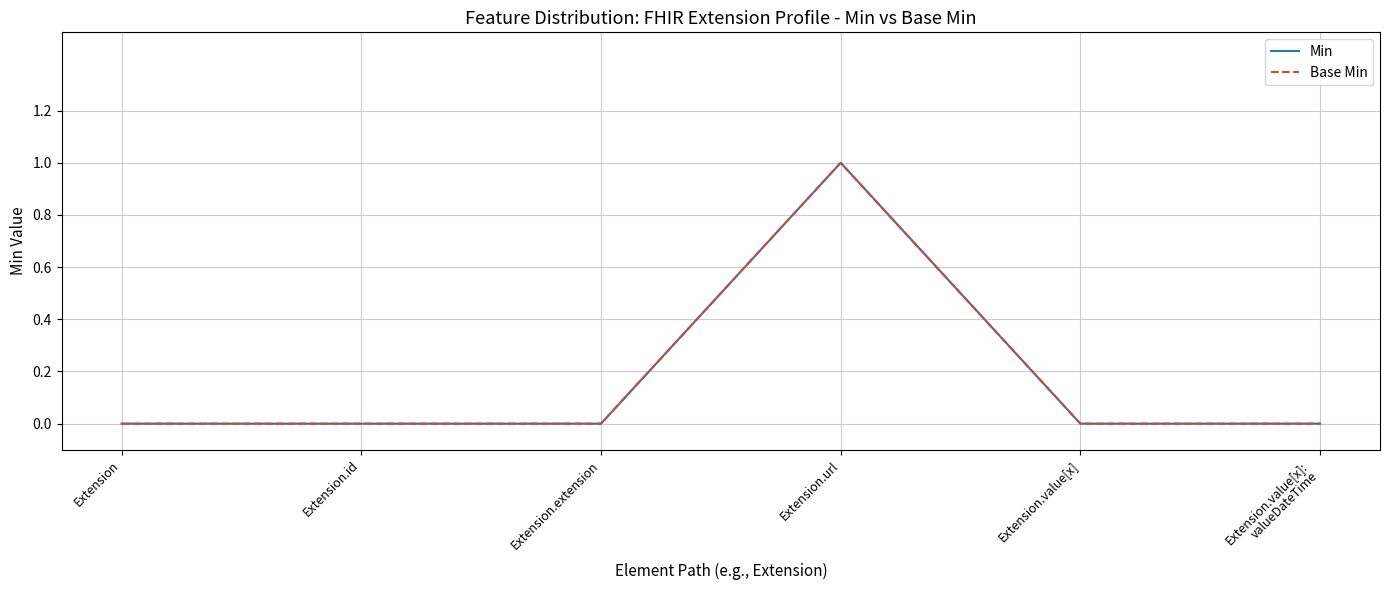

Is this an area chart (filled region under the line)?

No